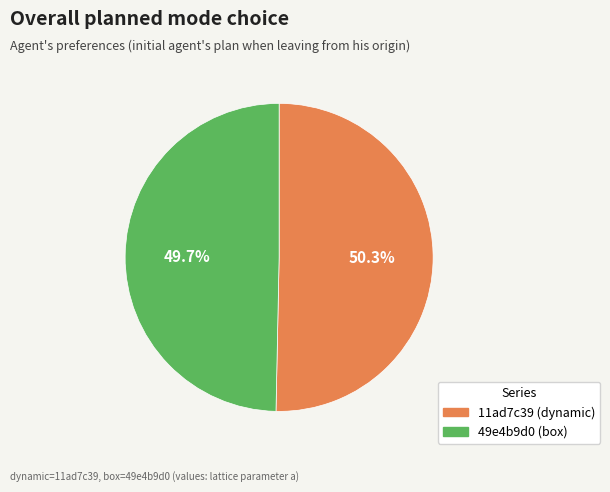

Which slice is the smallest?

49e4b9d0 (box)